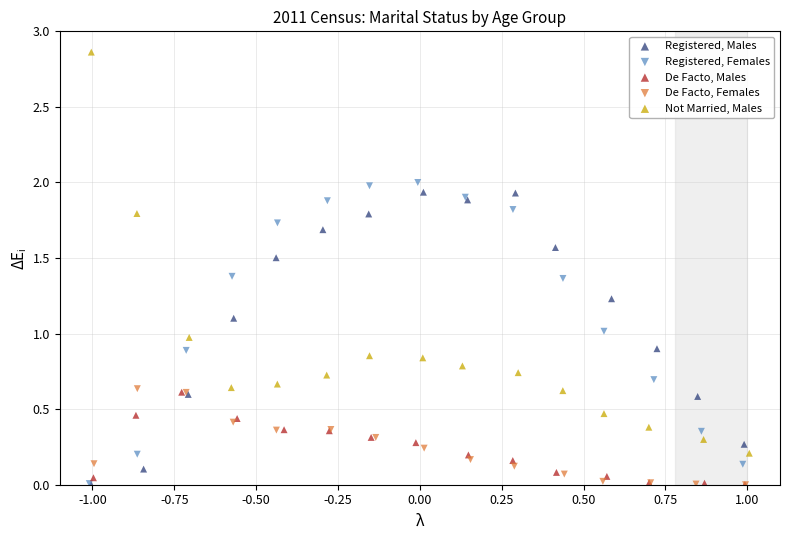

What are all the series names shown in the legend?

Registered, Males, Registered, Females, De Facto, Males, De Facto, Females, Not Married, Males